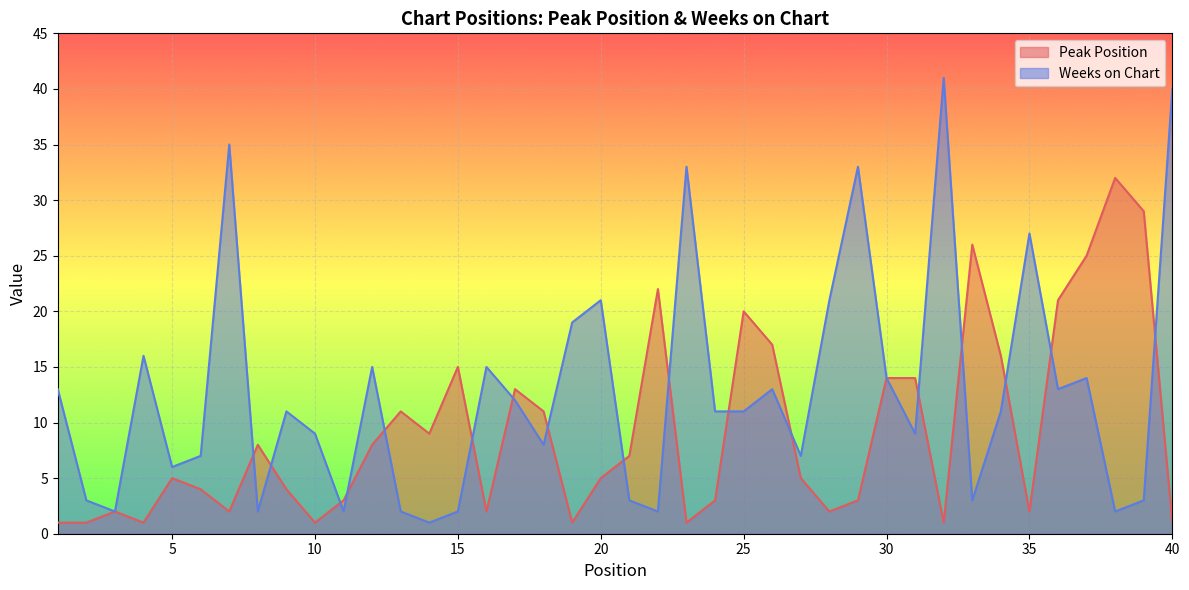

Is the value of Weeks on Chart at 31 greater than the value of Peak Position at 20?

Yes